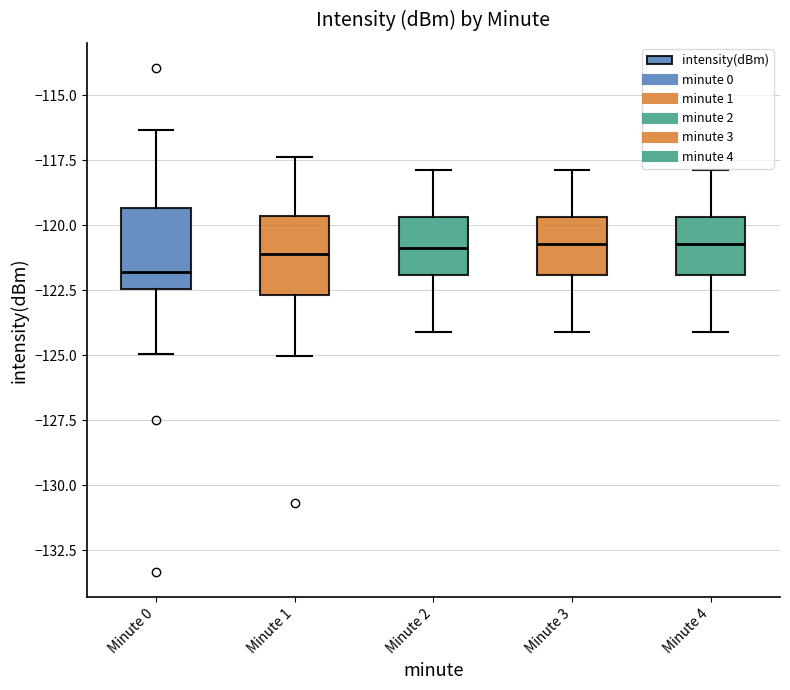

Reading left to right, transcribe this box plot: for each box, give where its median line is, the range the box spans, and where its two whiskers end, as read against the y-axis. The values are not printed on the chart, so give them approximately, as read against the axis.

Minute 0: median -122.0, box -122.5 to -119.5, whiskers -125.0 to -116.5
Minute 1: median -121.0, box -122.5 to -119.5, whiskers -125.0 to -117.5
Minute 2: median -121.0, box -122.0 to -119.5, whiskers -124.0 to -118.0
Minute 3: median -120.5, box -122.0 to -119.5, whiskers -124.0 to -118.0
Minute 4: median -120.5, box -122.0 to -119.5, whiskers -124.0 to -118.0